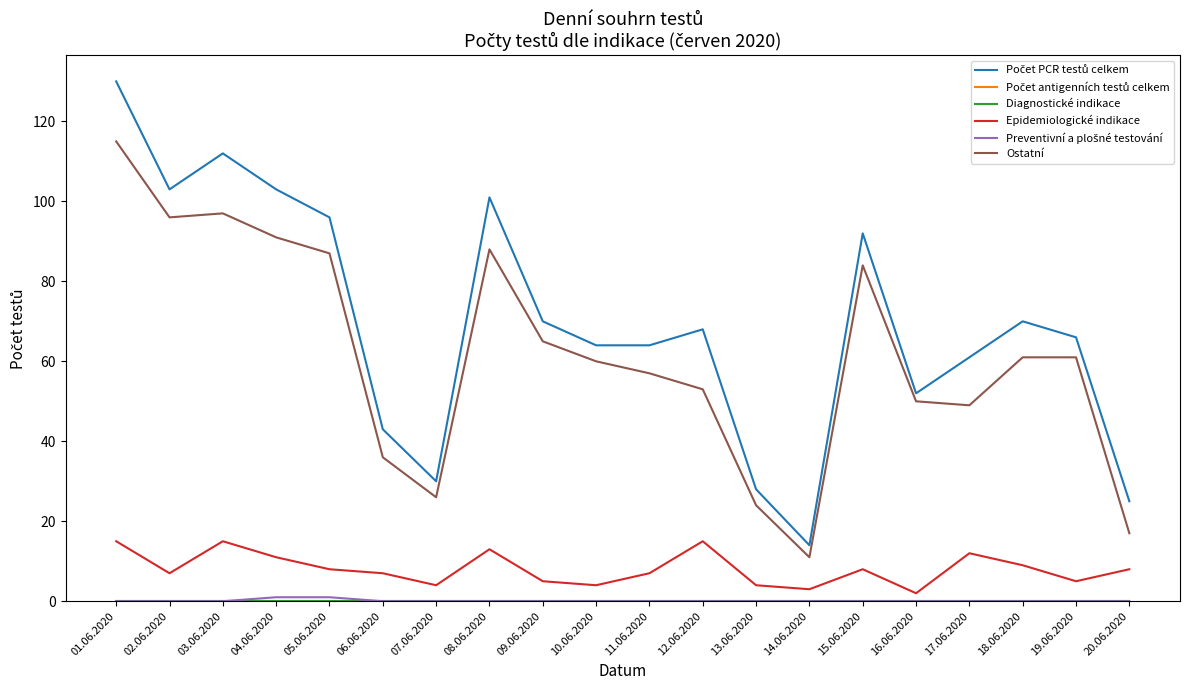

Is this an area chart (filled region under the line)?

No